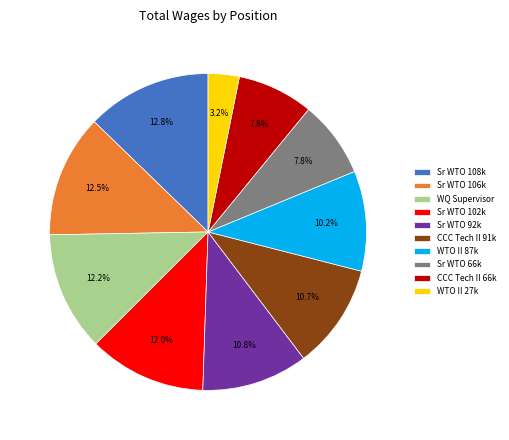

How many segments does this pie chart have?

10